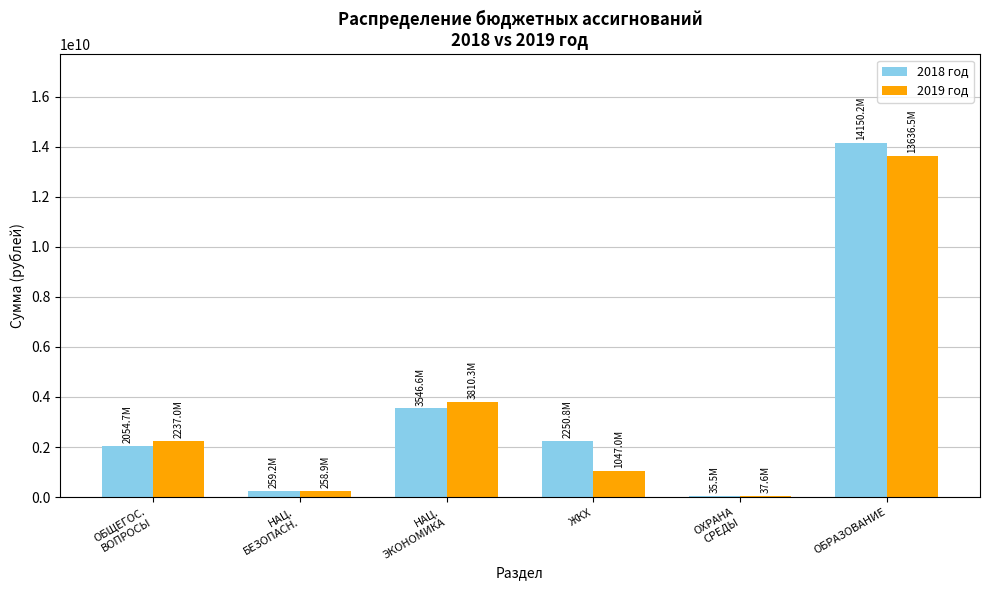

What are all the series names shown in the legend?

2018 год, 2019 год